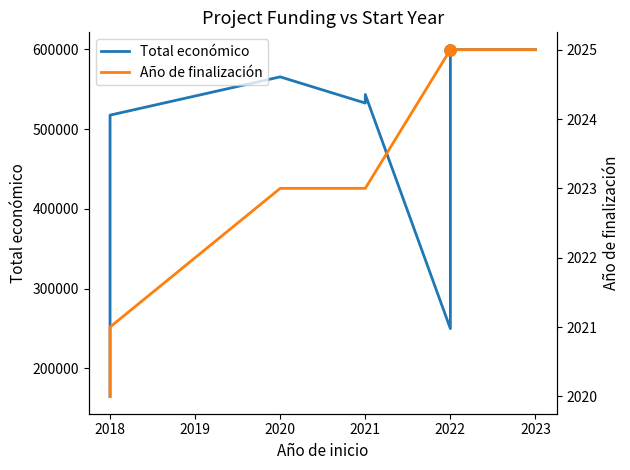

Reading right to left, extract all data points from this chart.

Total económico: 599444	599480	598672	249910	543365	532579	565391	517432	165000
Año de finalización: 2025	2025	2025	2025	2023	2023	2023	2021	2020